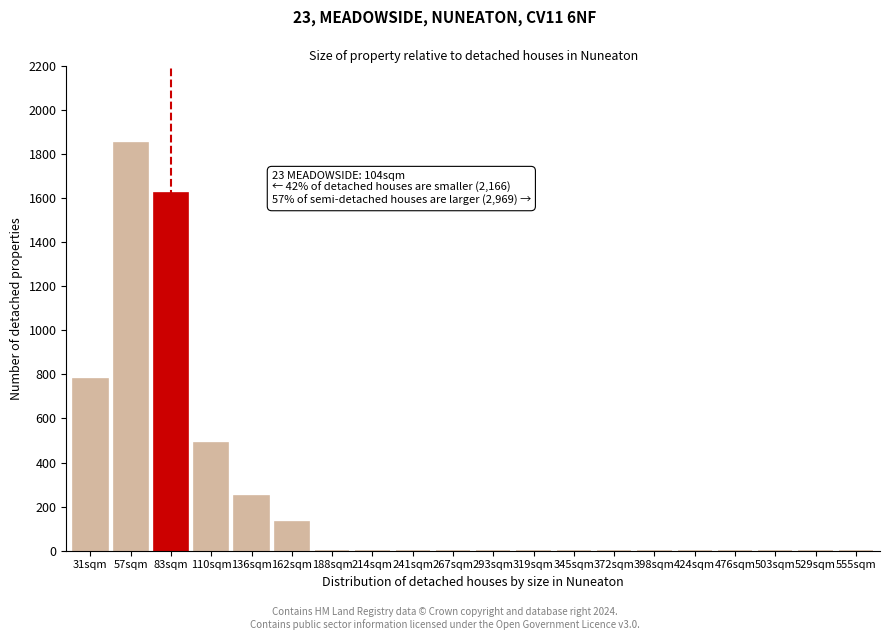

Reading right to left, list all the values displayed in this chart.

555sqm=0	529sqm=0	503sqm=0	476sqm=0	424sqm=0	398sqm=0	372sqm=0	345sqm=0	319sqm=0	293sqm=0	267sqm=0	241sqm=0	214sqm=0	188sqm=0	162sqm=130	136sqm=250	110sqm=490	83sqm=1620	57sqm=1850	31sqm=780